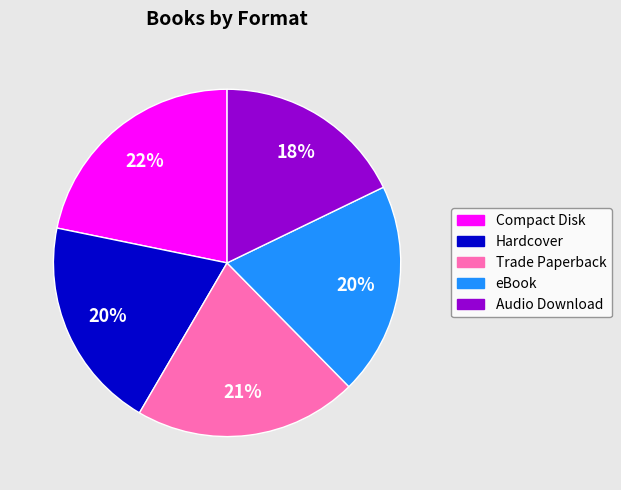

Which has a higher value, Trade Paperback or Compact Disk?

Compact Disk